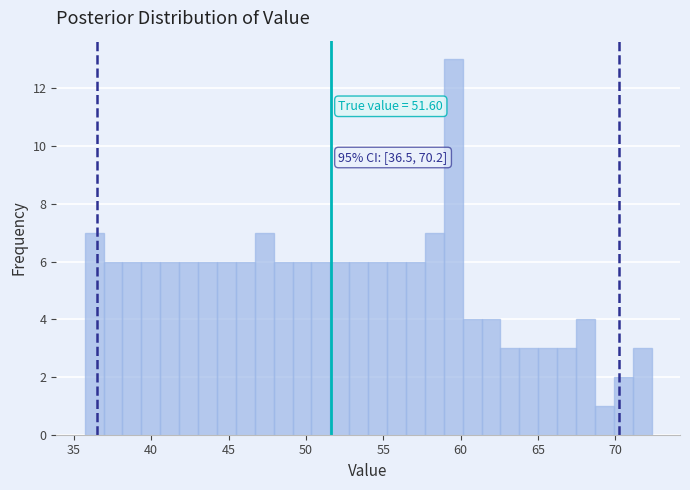

Read against the x-axis, roughly where is the centre of the tallest bar?

59.5